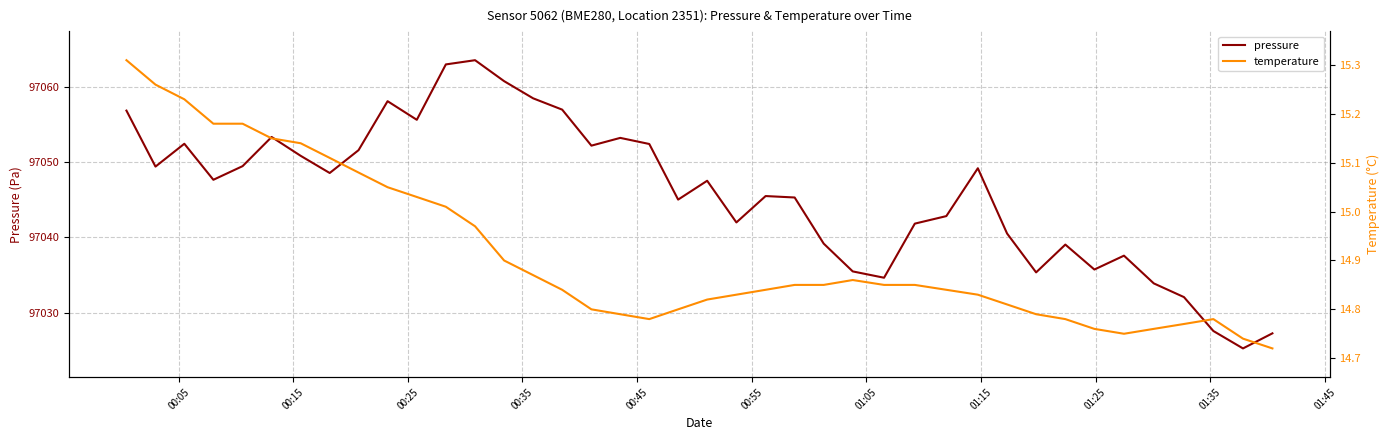

What is the maximum value for pressure?

97063.5